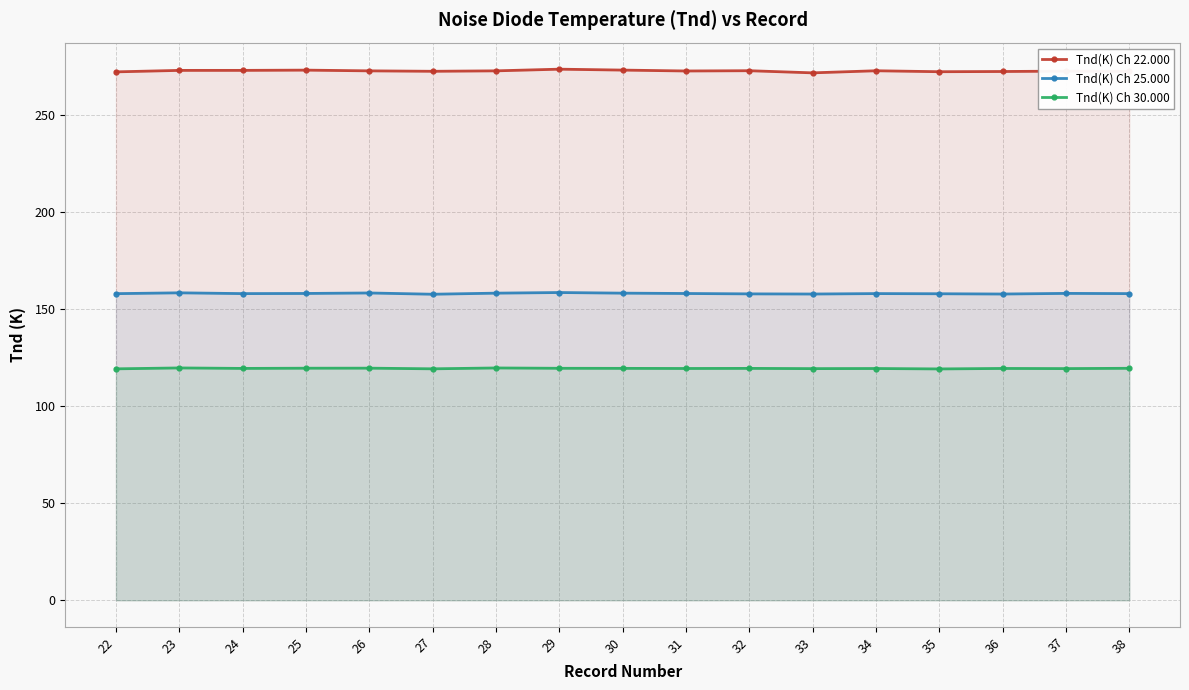

Does the chart display data point markers on the line(s)?

Yes